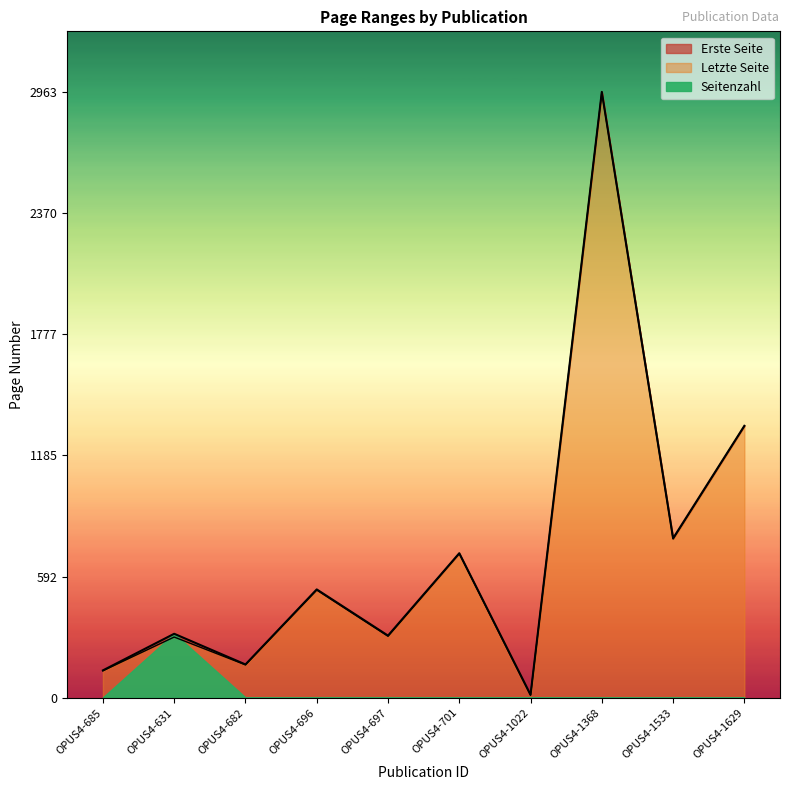

How many data points in Letzte Seite are less than 530?

5